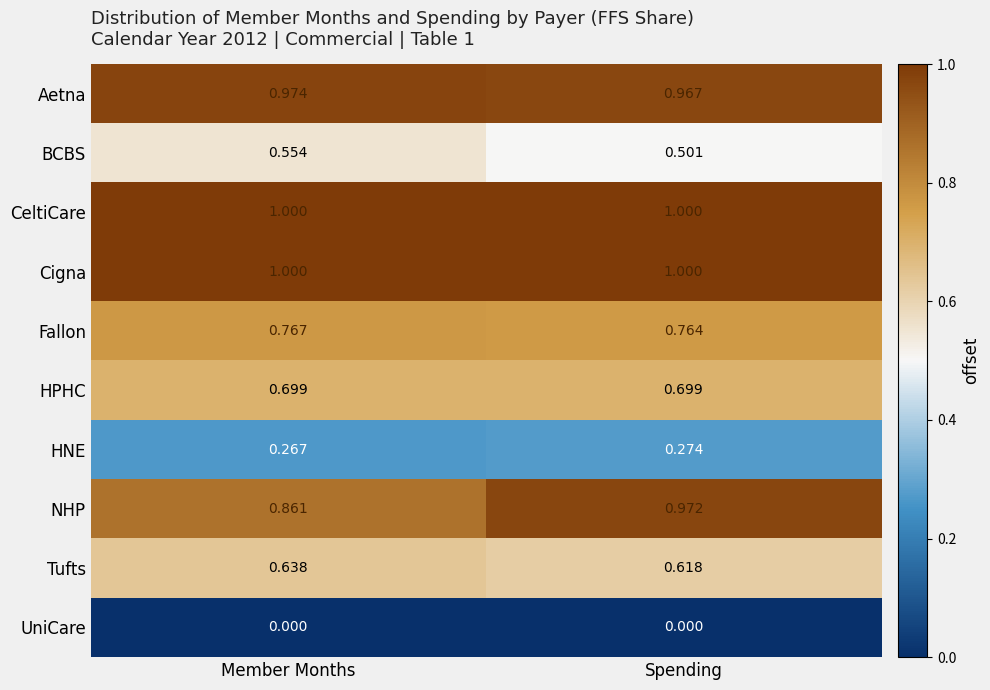

Is the value of NHP at Member Months greater than the value of Aetna at Member Months?

No